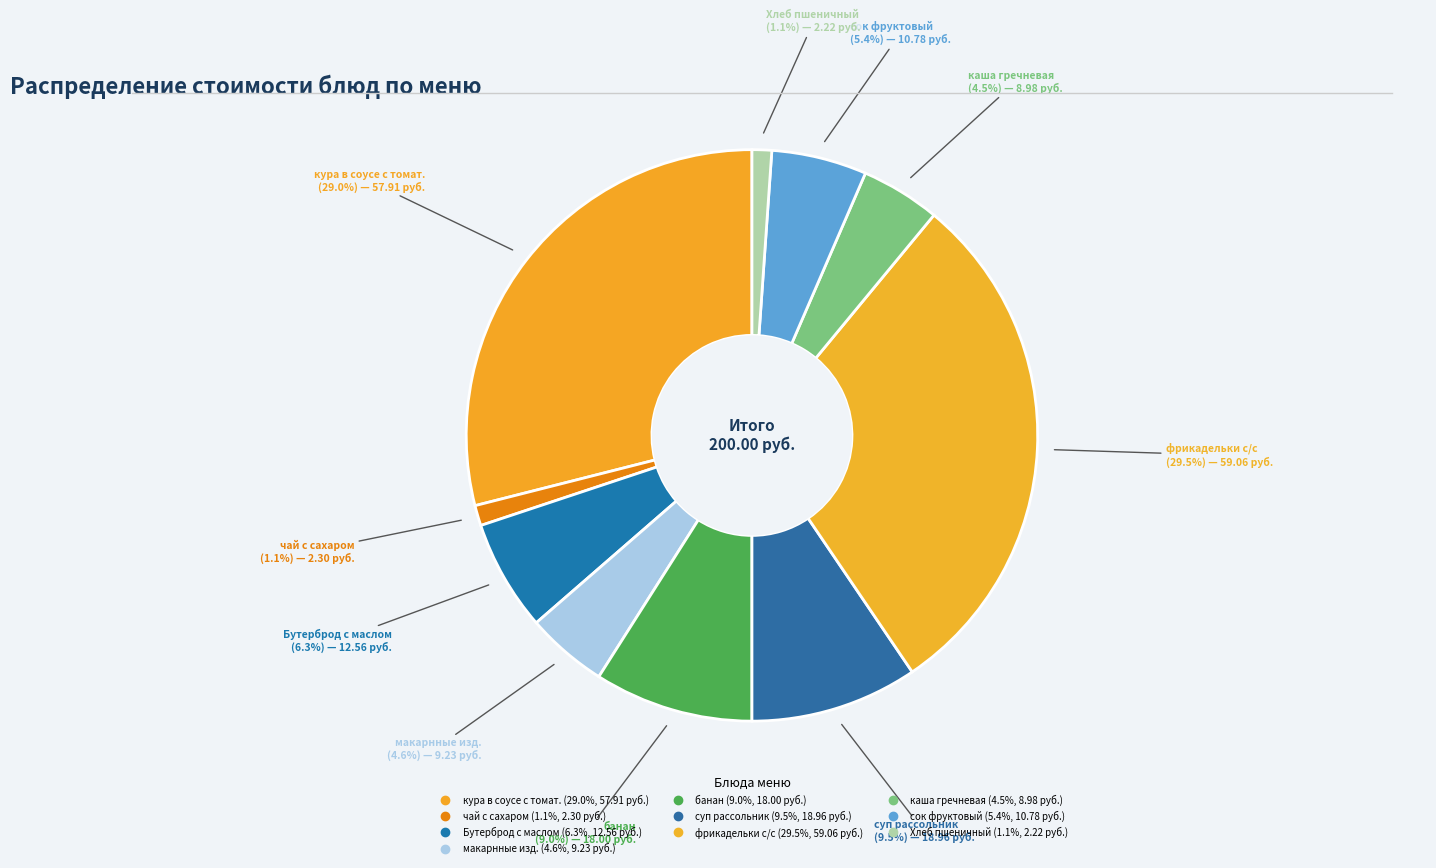

To the nearest percent, what is the difference between the largest and smallest slice percentages?

28%